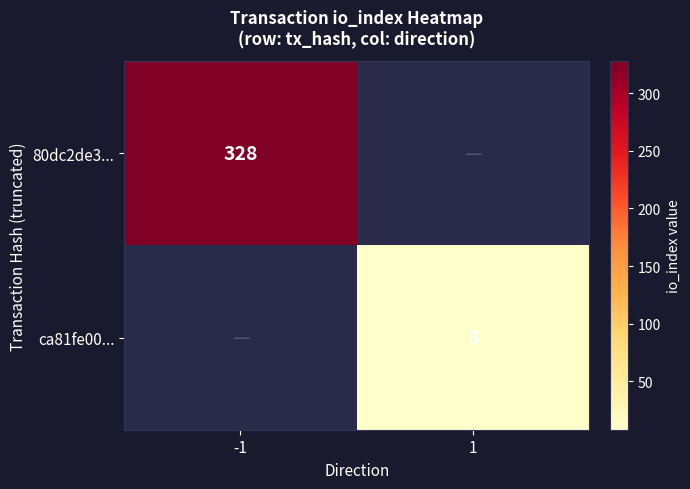

Which label corresponds to the smallest value in the chart?

1